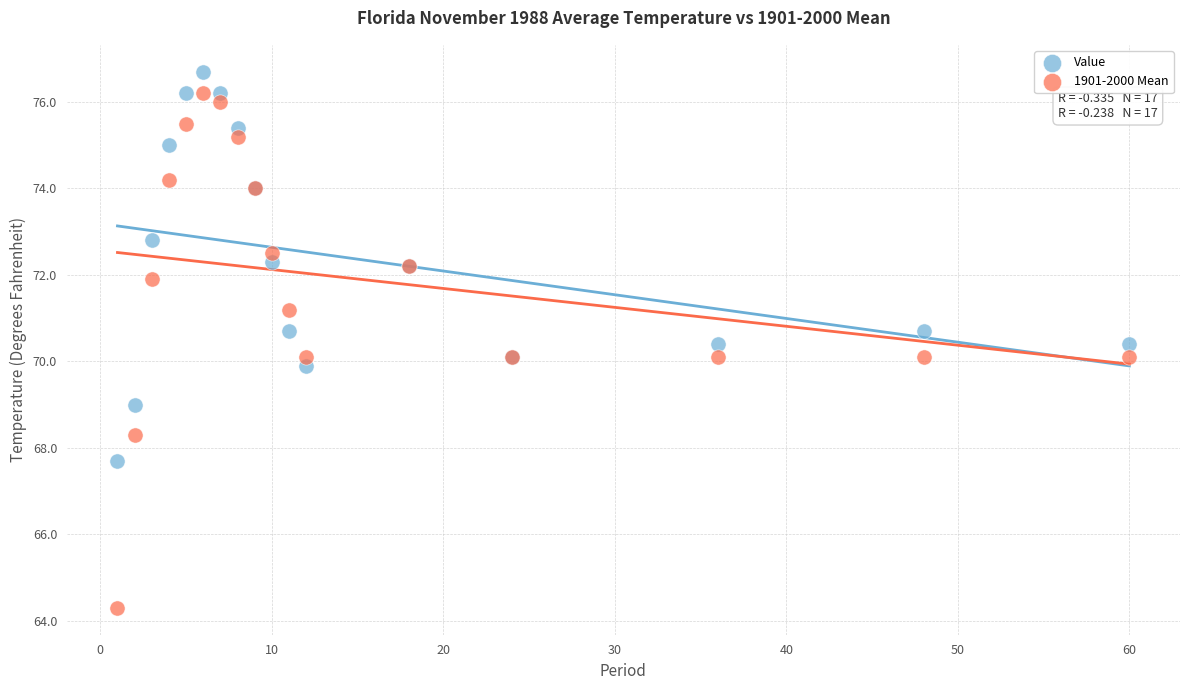

What is the X range (max minus min) for the scatter plot?

59.0